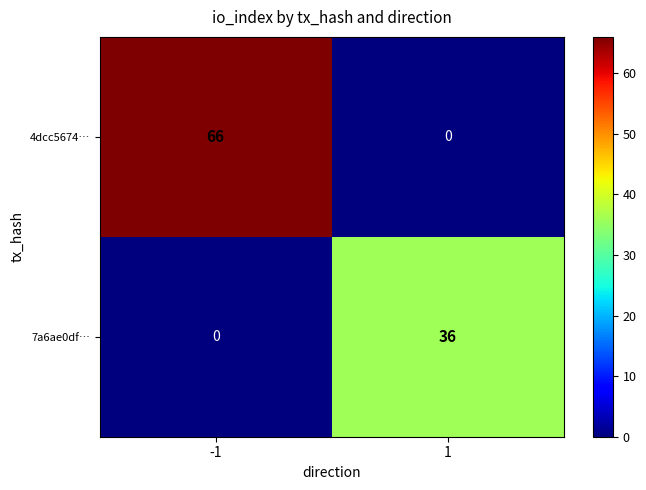

Which label corresponds to the smallest value in the chart?

1